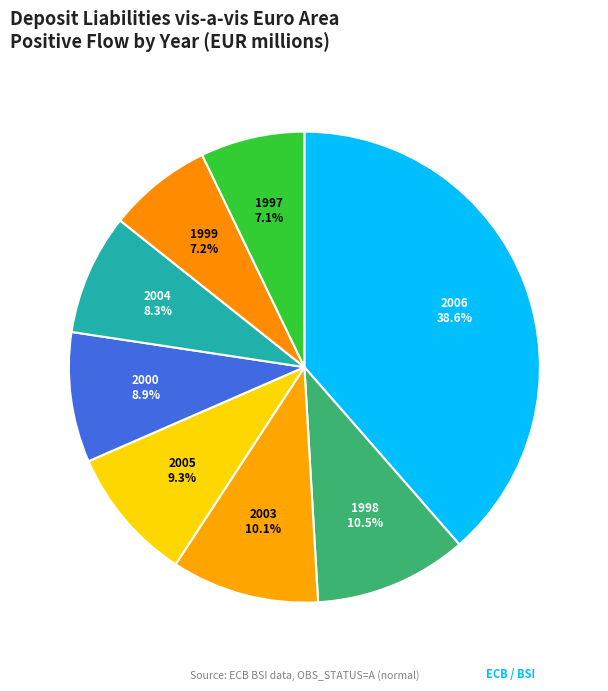

Which has a higher value, 2006 or 2004?

2006